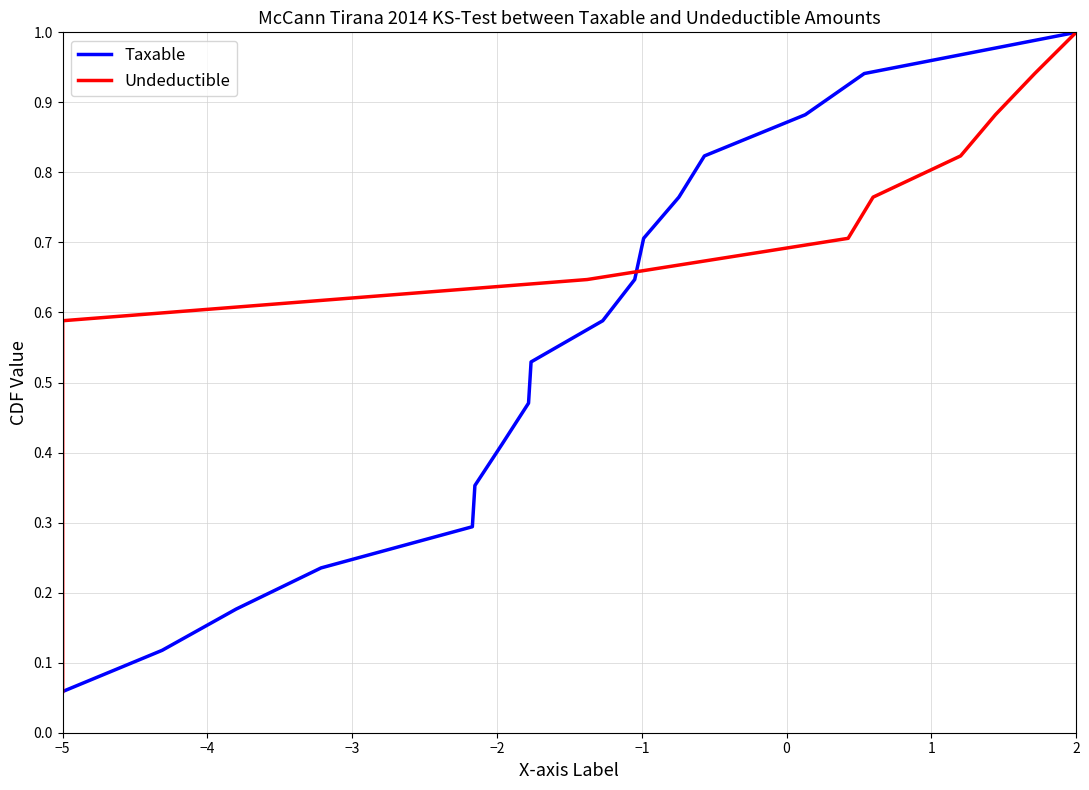

What is the highest value of the Undeductible series?

1.0